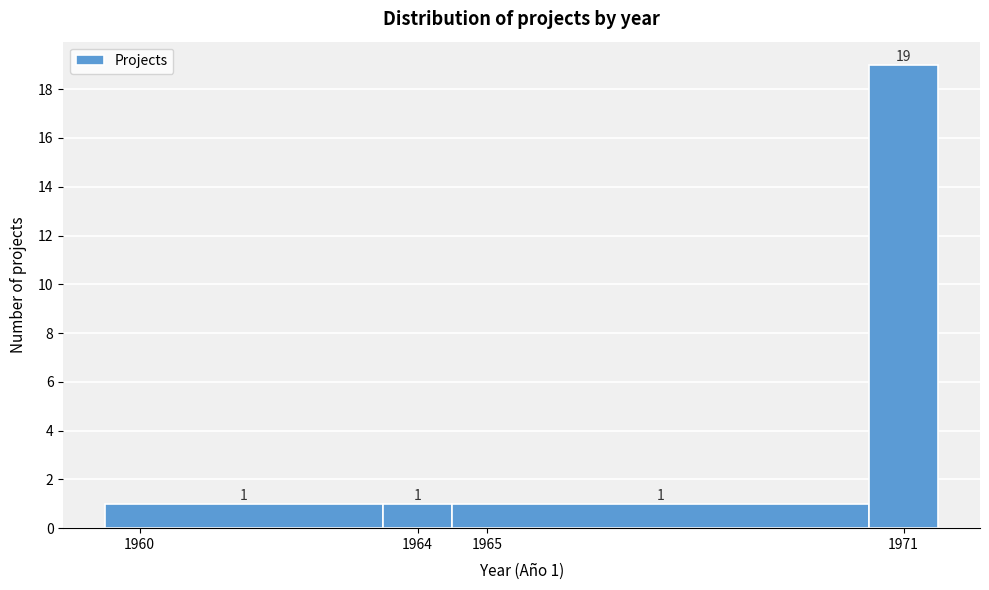

Over which range of the x-axis is the bar tallest?

1970.5 to 1971.5